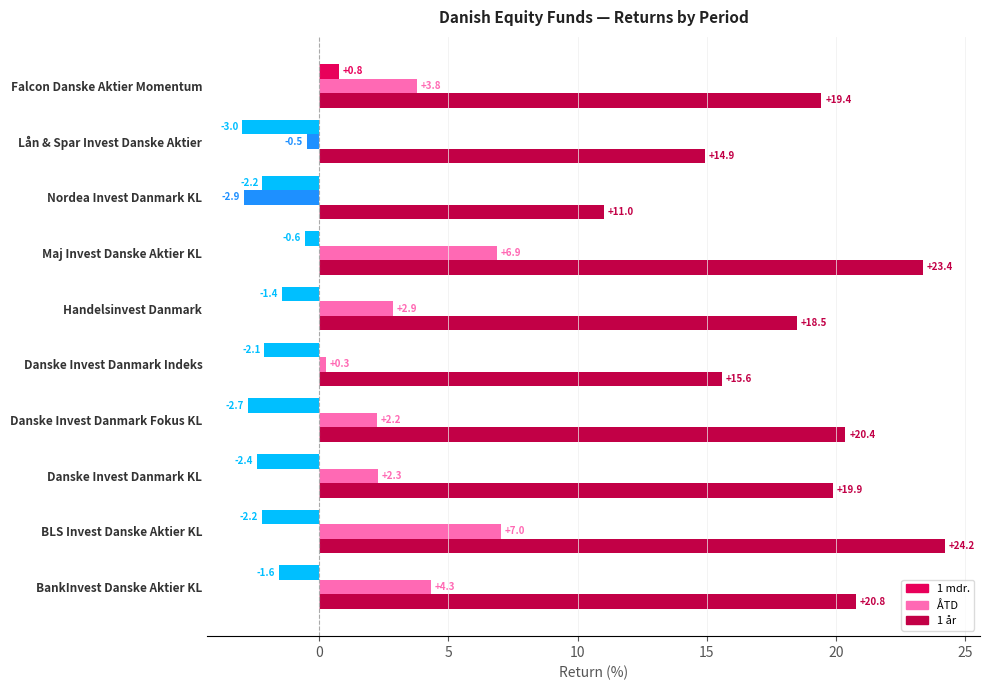

How many distinct data groups are displayed?

3